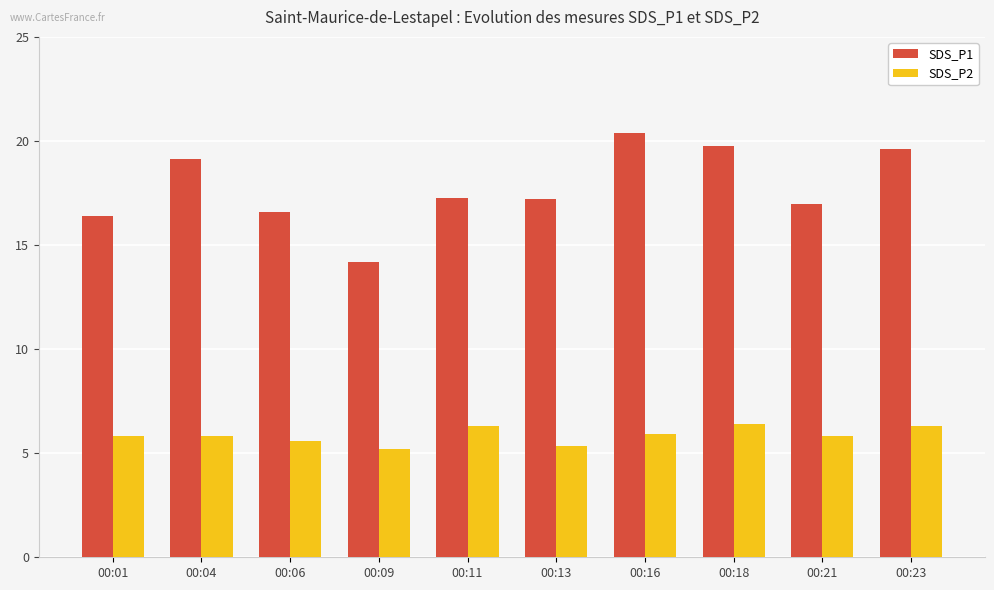

Is the value of SDS_P2 at 00:04 greater than the value of SDS_P1 at 00:23?

No